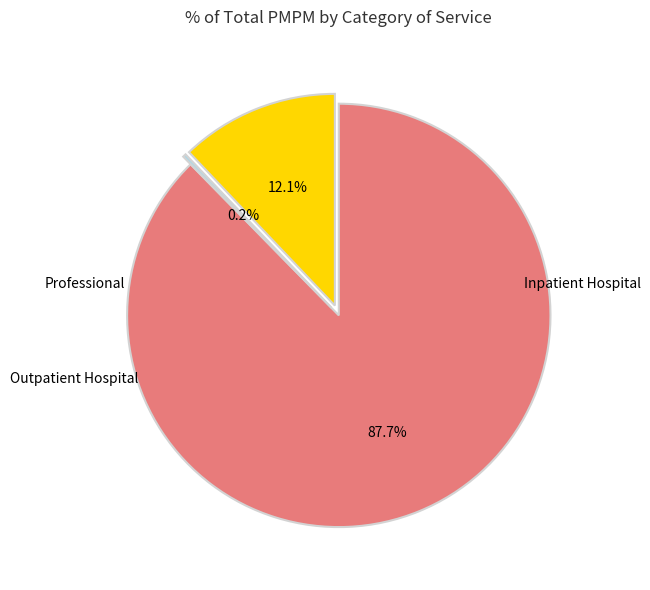

Is there a majority slice in this chart?

Yes